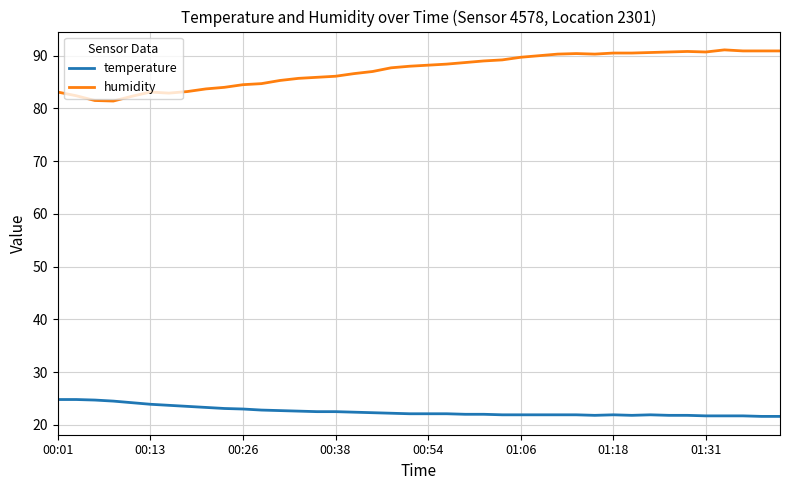

What is the lowest value of the temperature series?

21.6